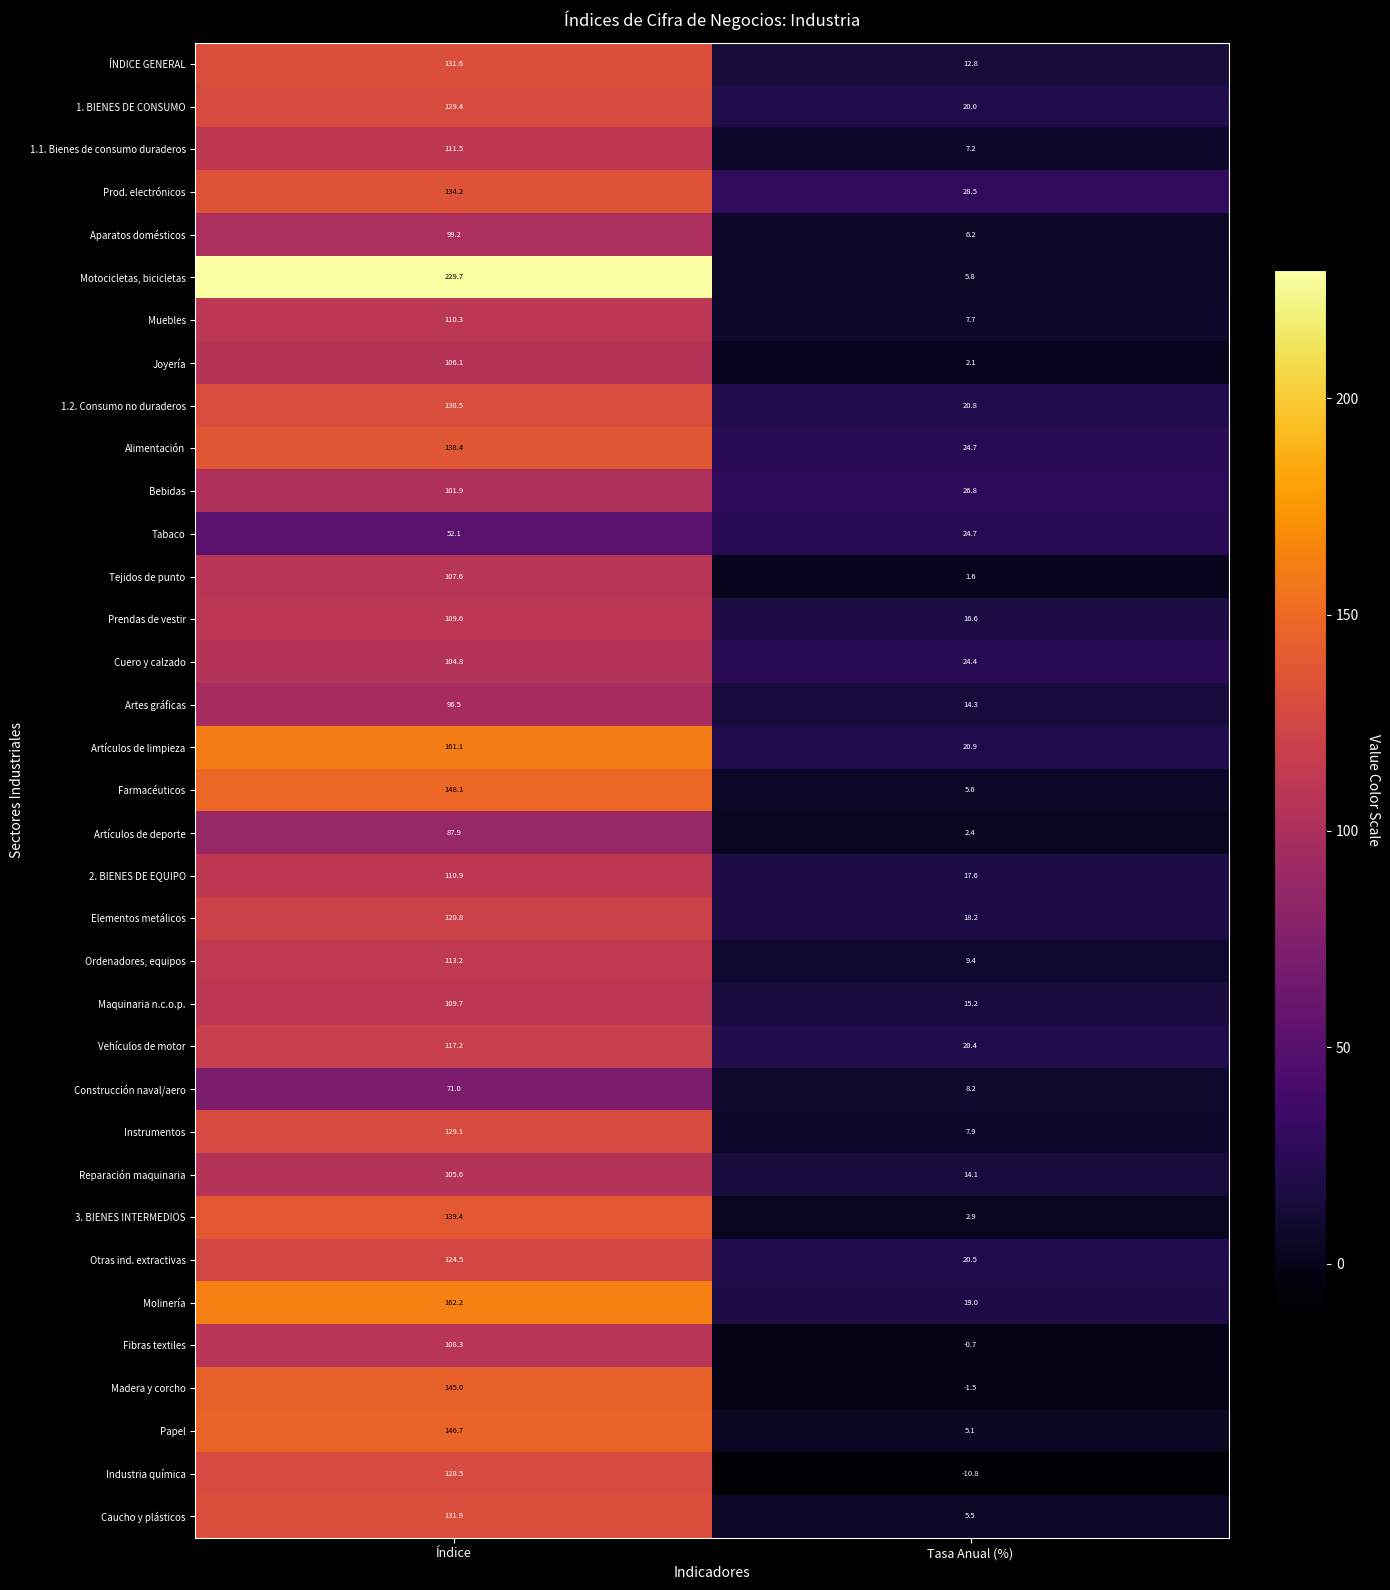

What is the greatest value displayed?

229.7